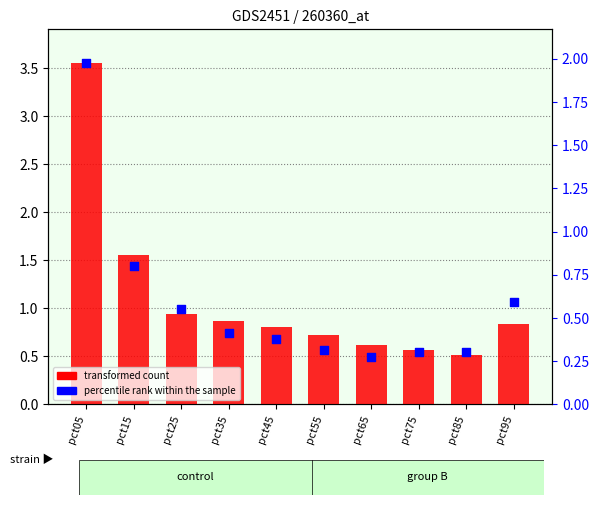

What is the total value across all series at pct25?

1.5